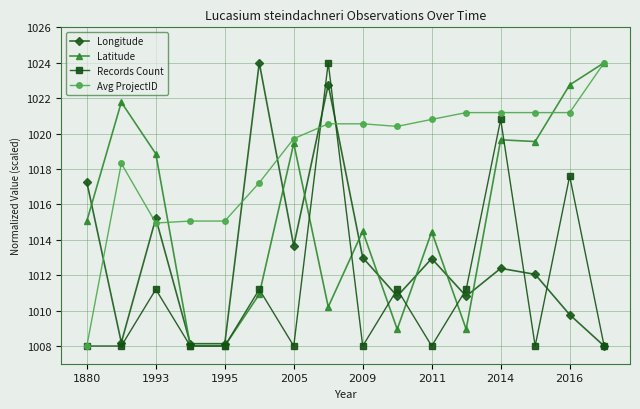

What is the greatest value displayed?

1024.0